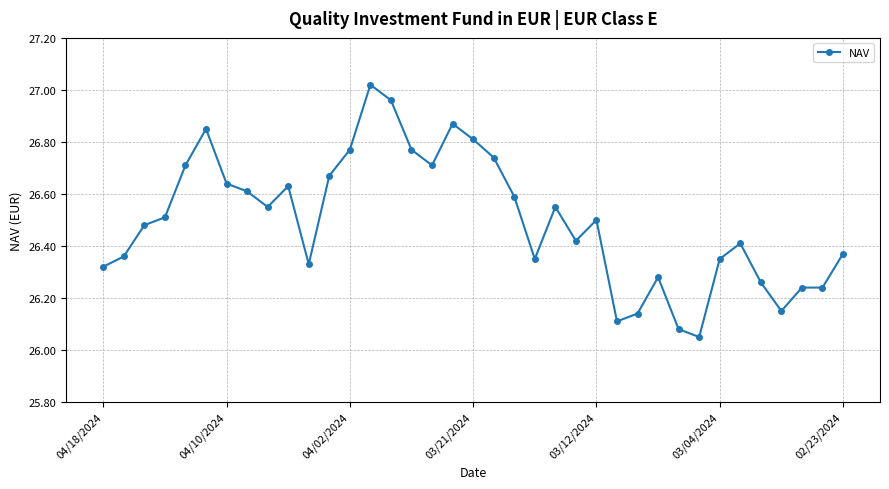

What is the sum of all values?

980.4